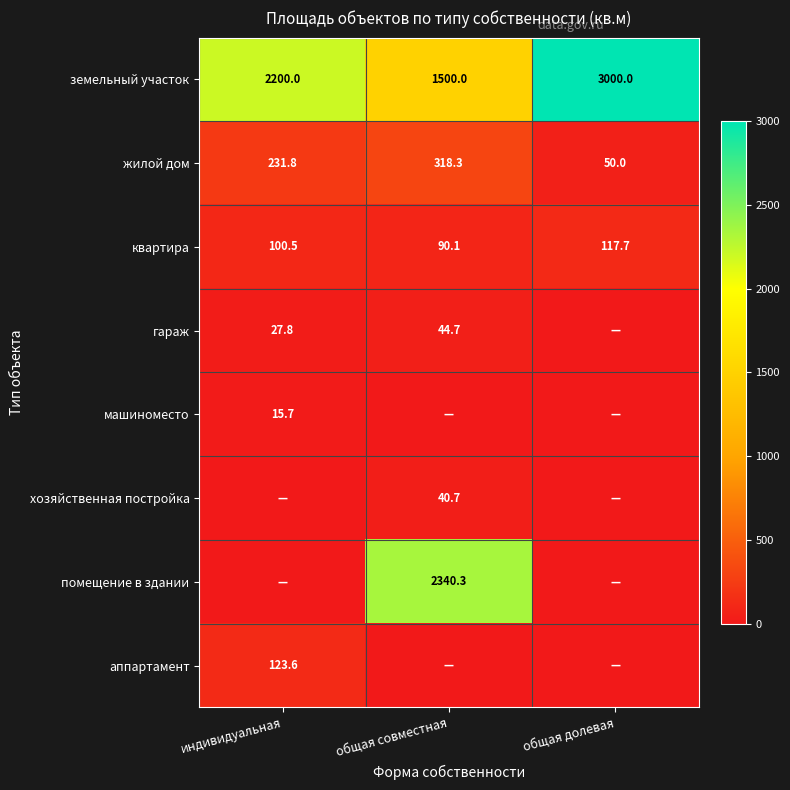

How many земельный участок values are between 1500 and 3000?

3